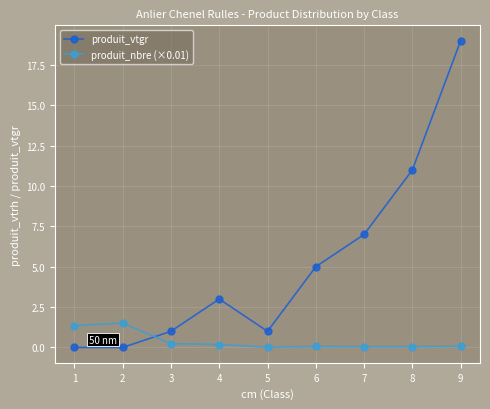

The value of produit_vtgr at 4 is 4.3. True or false?

False